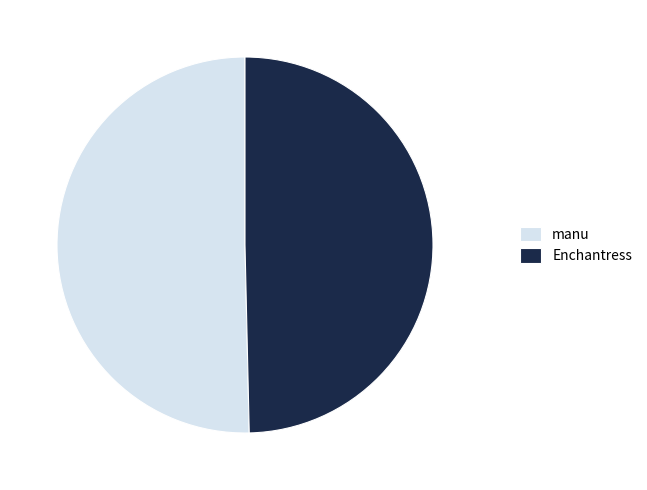

Do manu and Enchantress together represent more than half of the pie?

Yes